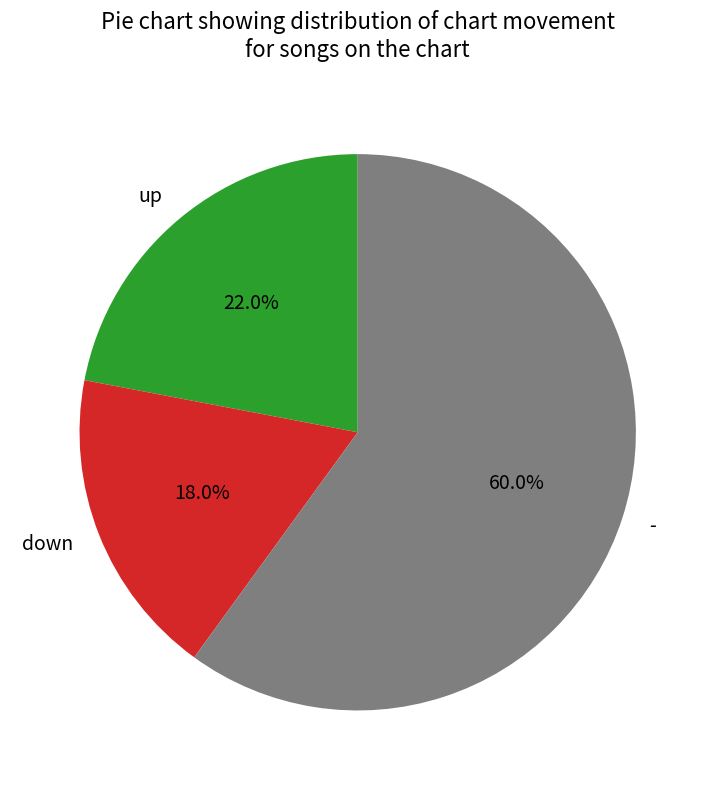

The - slice represents 54% of the pie. True or false?

False